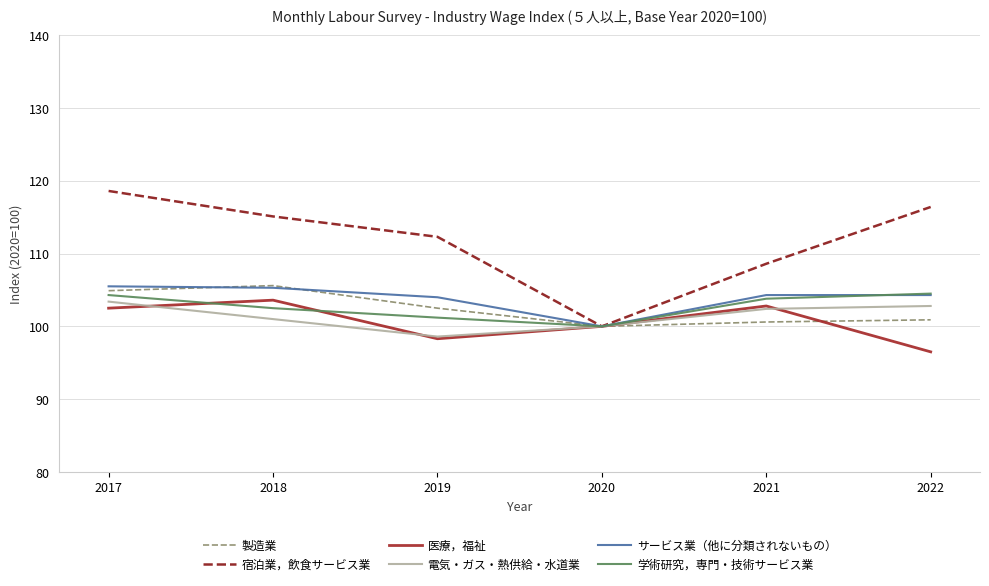

What is the maximum value for 医療，福祉?

103.6